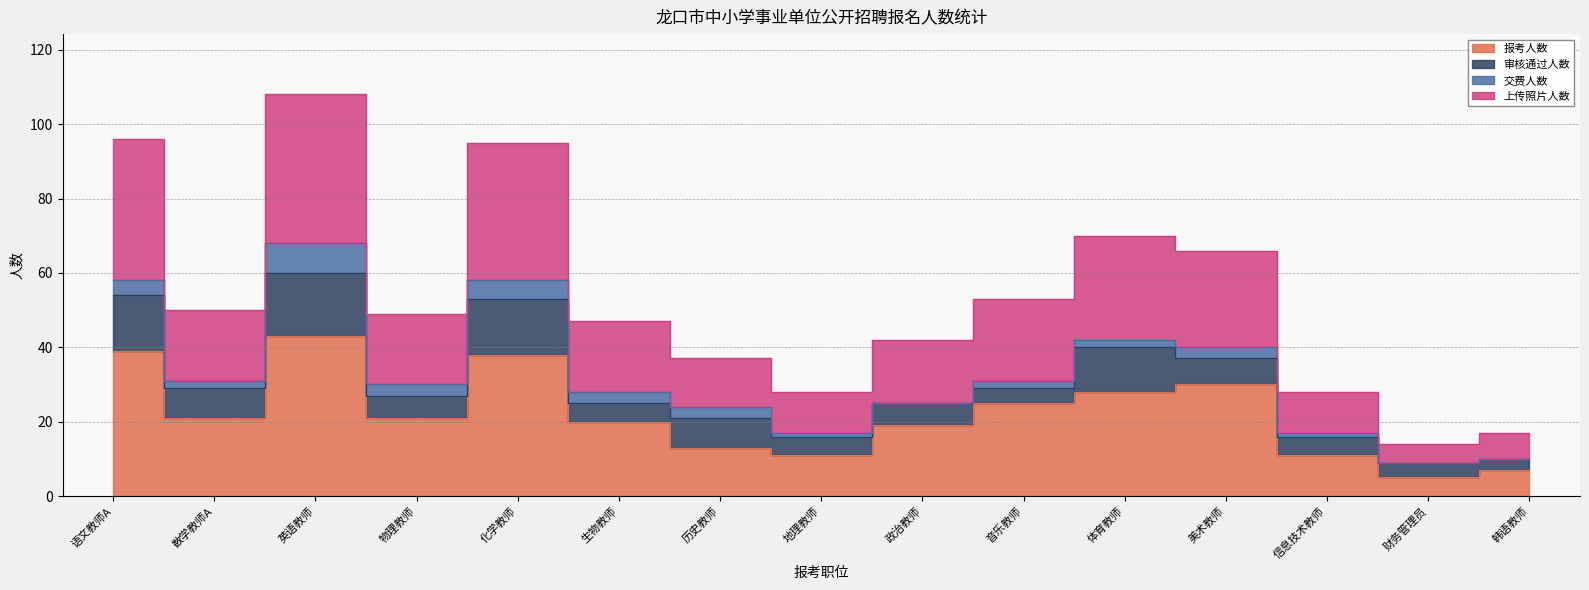

True or false: 报考人数 and 上传照片人数 cross at least once.

False